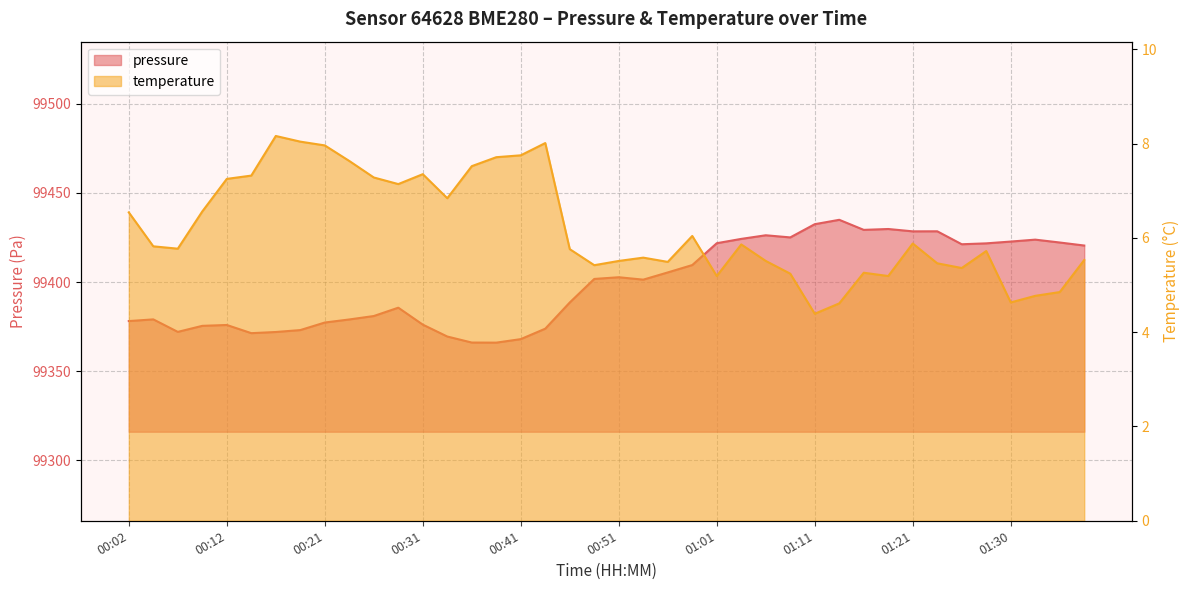

The value of pressure at 00:58 is 99409.6. True or false?

True